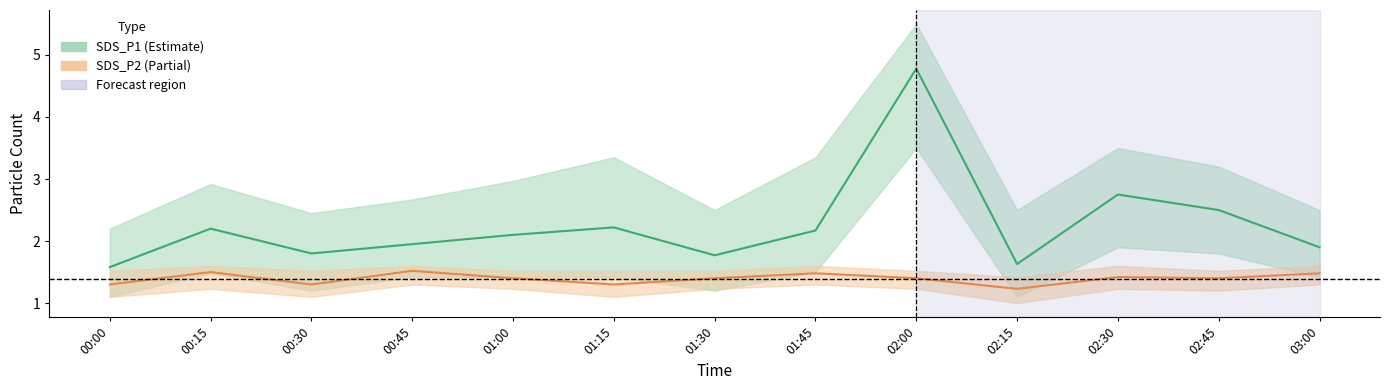

Reading left to right, extract all data points from this chart.

SDS_P1: 1.6	2.2	1.8	1.9	2.1	2.2	1.8	2.2	4.8	1.6	2.8	2.5	1.9
SDS_P2: 1.3	1.5	1.3	1.5	1.4	1.3	1.4	1.5	1.4	1.2	1.4	1.4	1.5